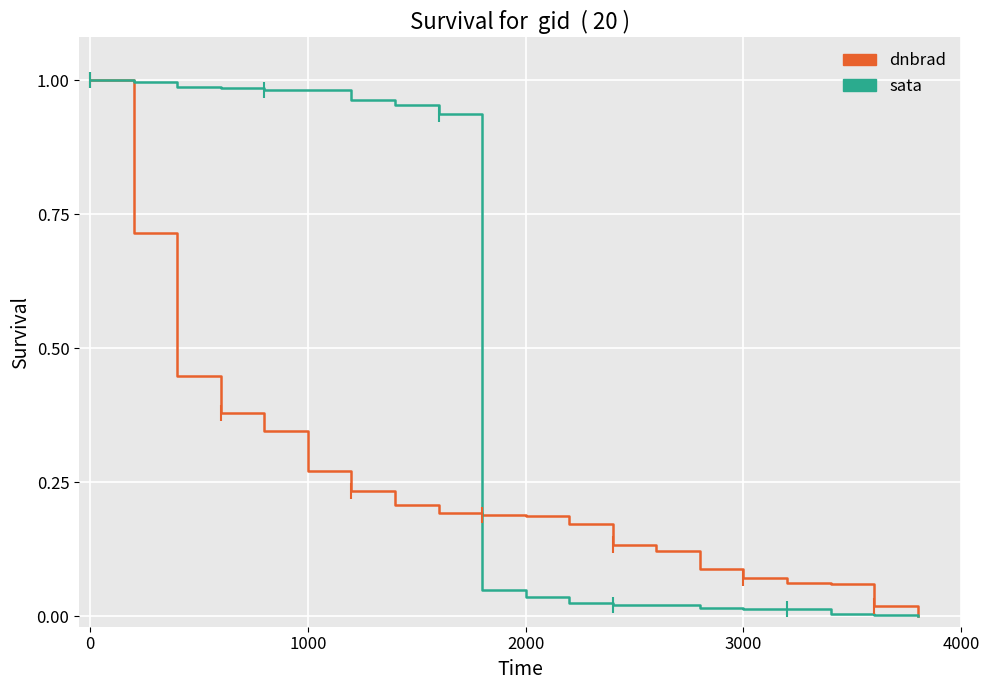

Rank the series by their average value, from lowest to highest.

dnbrad, sata